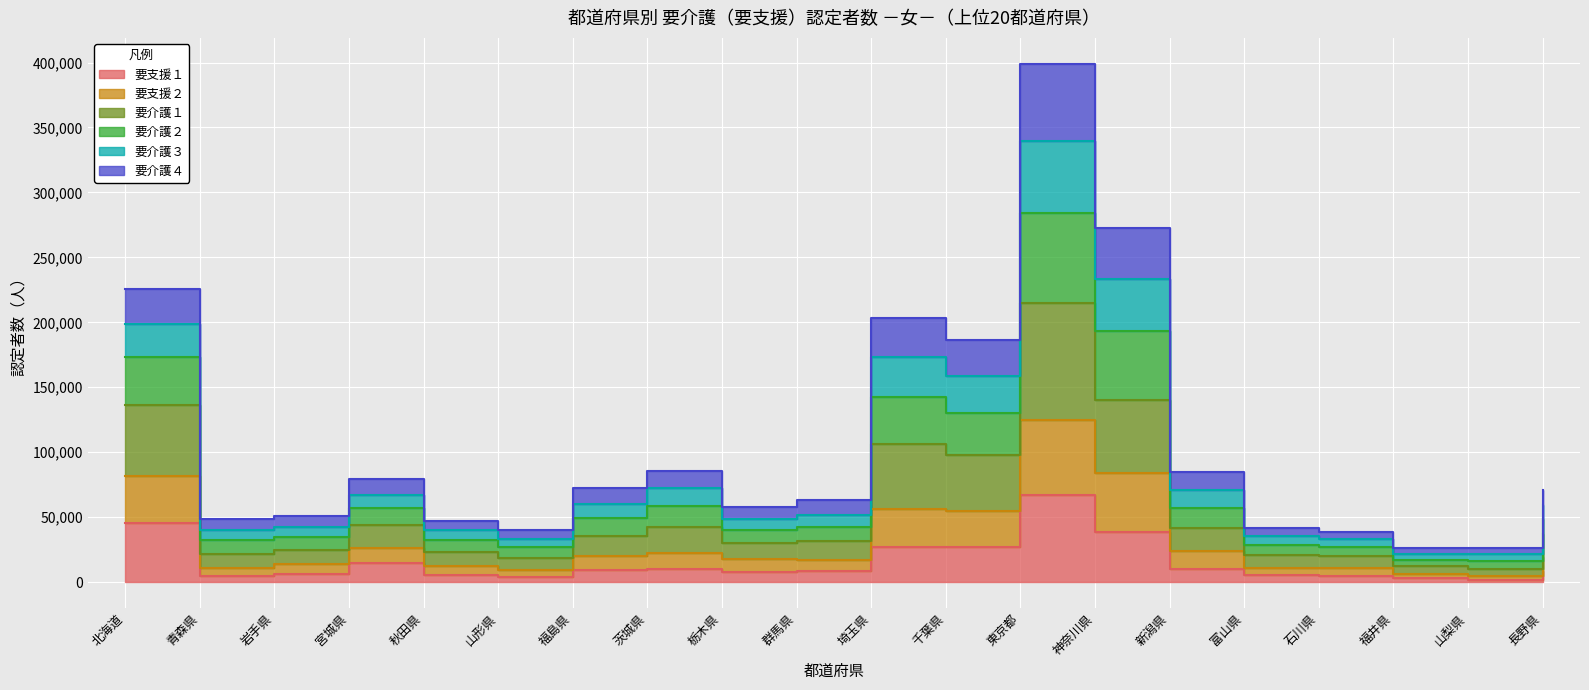

Is it true that 要介護３ equals 72418 at 茨城県?

True